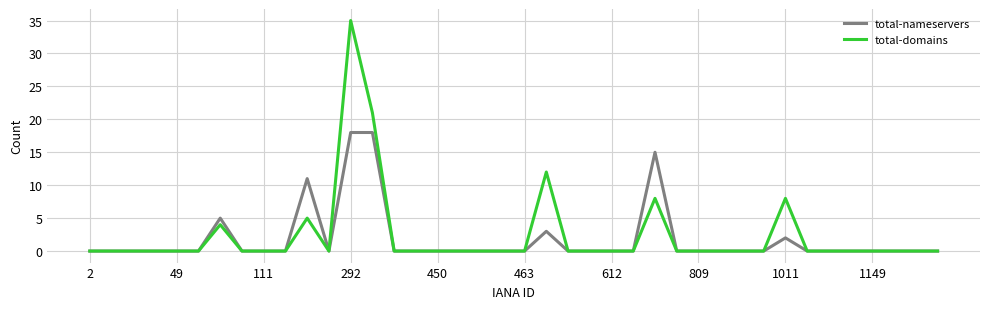

True or false: total-nameservers has more than 2 interior local peaks.

True